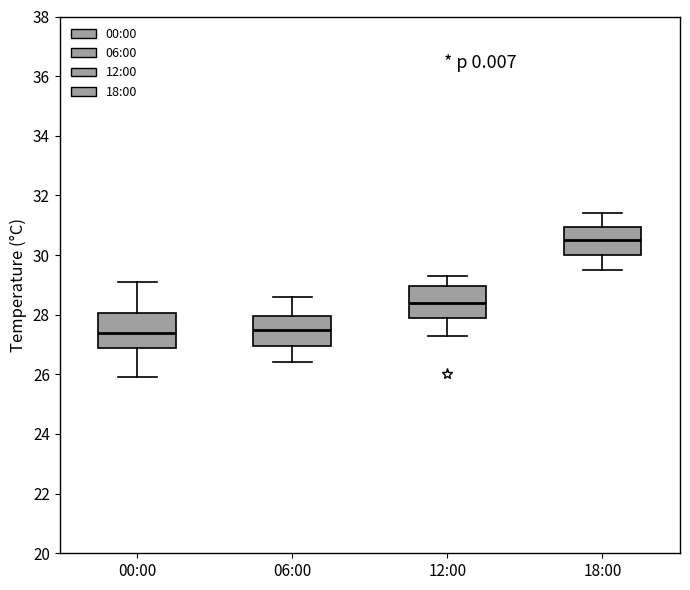

Reading left to right, read every box against the y-axis: the position of its median line, the range the box covers, and the ends of its whiskers. The values are not printed on the chart, so give them approximately, as read against the axis.

00:00: median 27.4, box 27.0 to 28.0, whiskers 26.0 to 29.2
06:00: median 27.6, box 27.0 to 28.0, whiskers 26.4 to 28.6
12:00: median 28.4, box 28.0 to 29.0, whiskers 27.4 to 29.4
18:00: median 30.6, box 30.0 to 31.0, whiskers 29.6 to 31.4